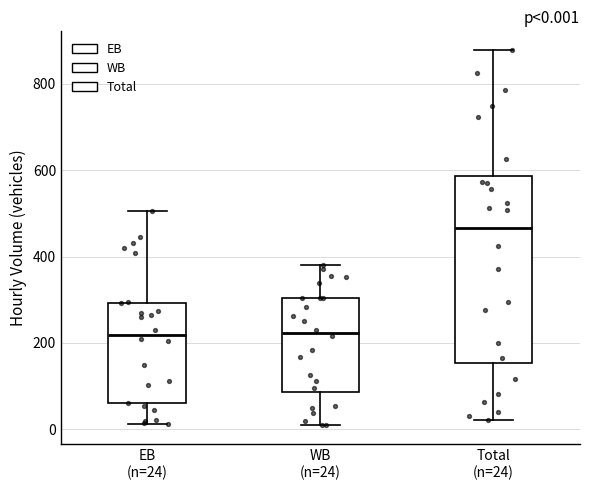

Comparing the boxes themselves (not the whiskers), which one is the tallest?

Total (n=24)